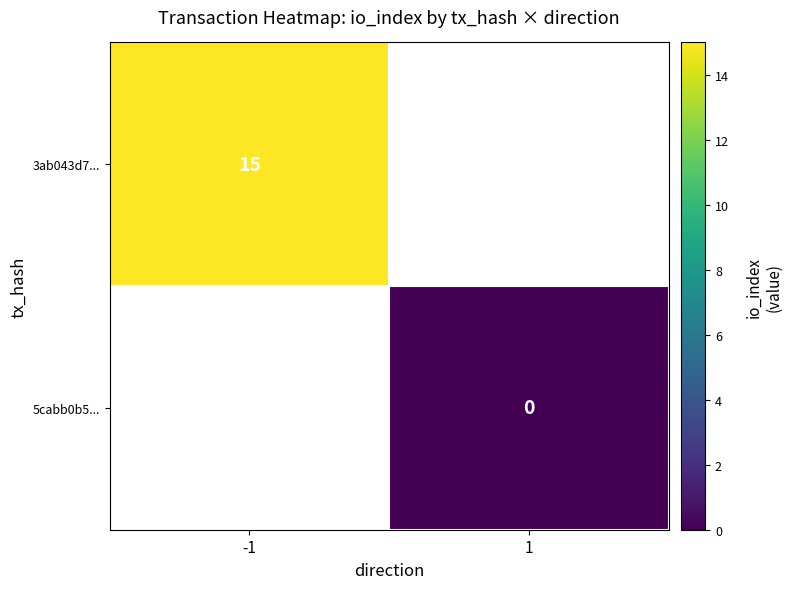

Which label corresponds to the largest value in the chart?

-1